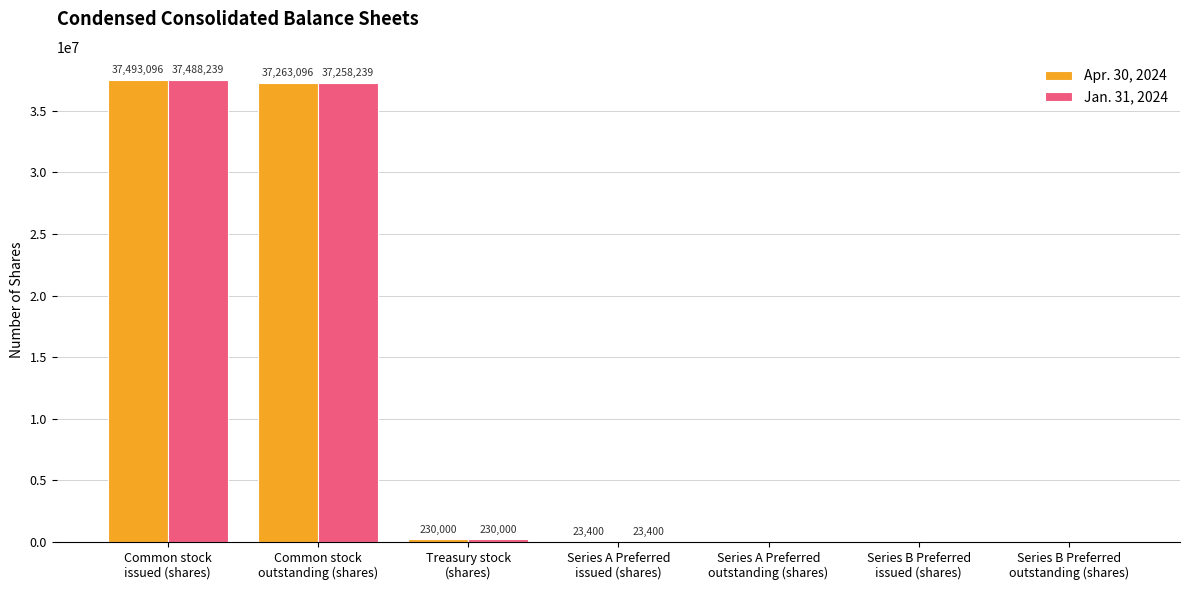

Reading right to left, transcribe all the data shown in this chart.

Apr. 30, 2024: 0	0	0	23400	230000	37263096	37493096
Jan. 31, 2024: 0	0	0	23400	230000	37258239	37488239